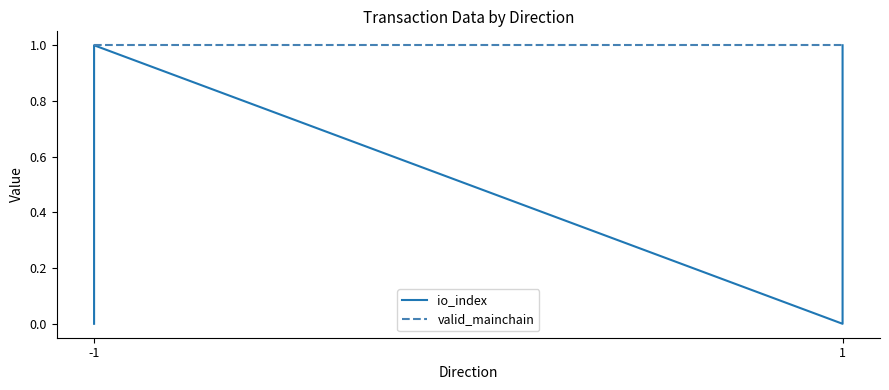

At how many categories does at least one series exceed 0?

4